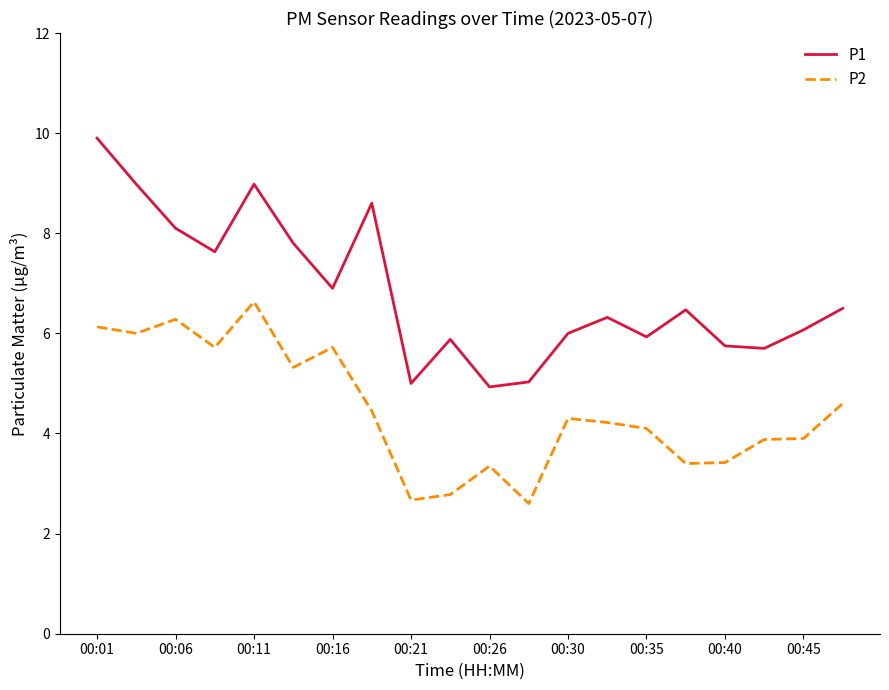

What is the greatest value displayed?

9.9